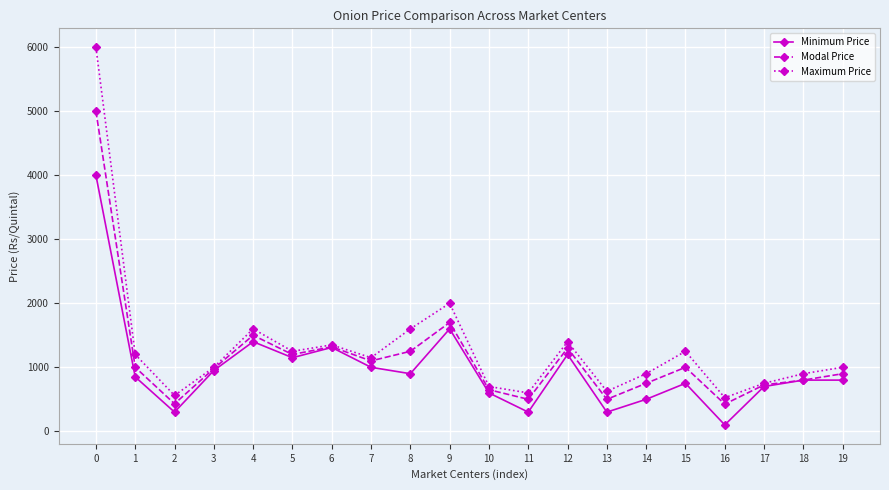

At which label is Modal Price closest to 2712?

9